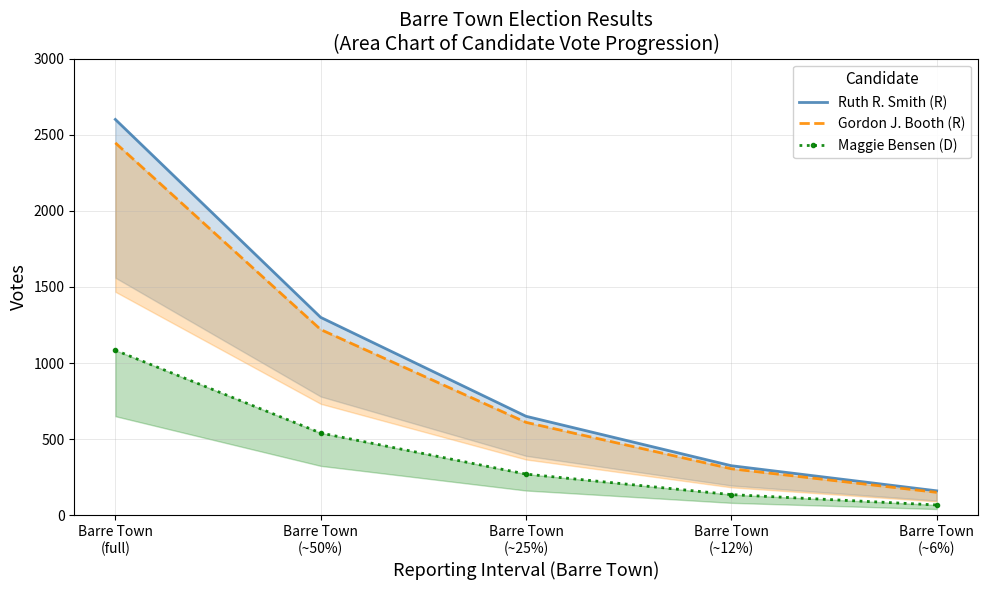

Is it true that Maggie Bensen (D) equals 540 at Barre Town
(~50%)?

True